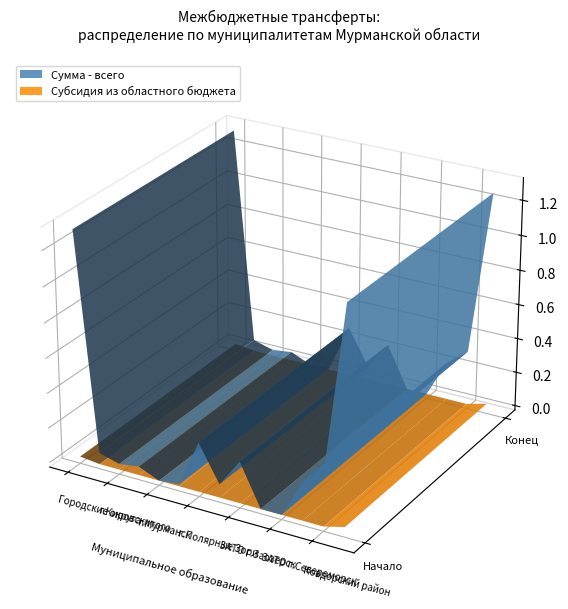

Reading left to right, list all the values displayed in this chart.

Сумма - всего: Городские округа-итого=13006800	г.Апатиты=669500	г.Кировск=340400	г.Мончегорск=505000	г.Мурманск=11400	г.Оленегорск=121100	г.Полярные Зори=2827500	ЗАТО Александровск=779200	ЗАТО г.Заозерск=2383700	ЗАТО г.Островной=11400	ЗАТО г.Североморск=11400	ЗАТО п.Видяево=2201700	Ковдорский район=3144500	Муниципальные районы-итого=12588400
Субсидия из областного бюджета: Городские округа-итого=136800	г.Апатиты=11400	г.Кировск=11400	г.Мончегорск=11400	г.Мурманск=11400	г.Оленегорск=11400	г.Полярные Зори=11400	ЗАТО Александровск=11400	ЗАТО г.Заозерск=11400	ЗАТО г.Островной=11400	ЗАТО г.Североморск=11400	ЗАТО п.Видяево=11400	Ковдорский район=11400	Муниципальные районы-итого=319200